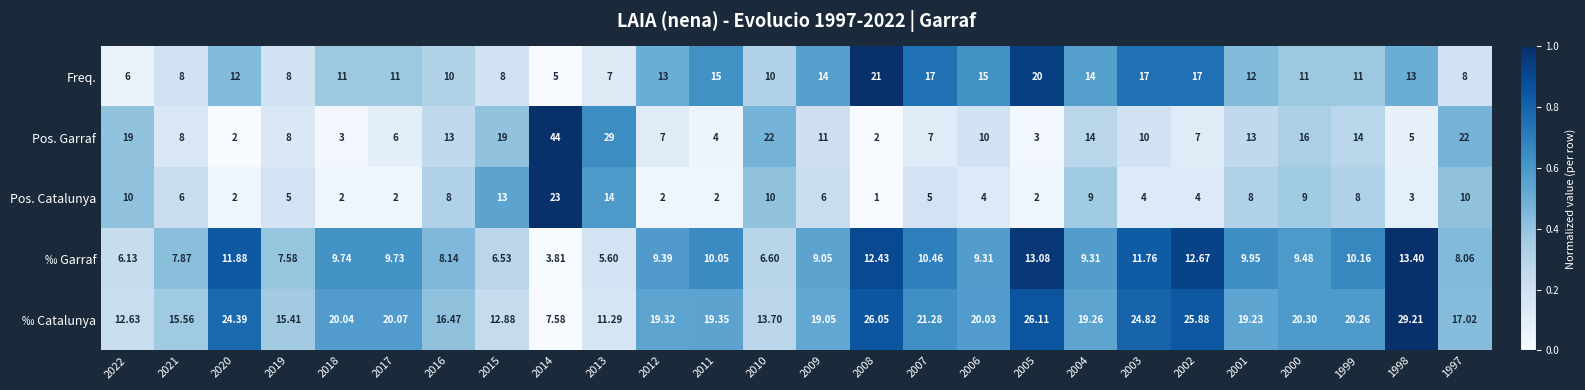

Which series has the largest total across all categories?

‰ Catalunya